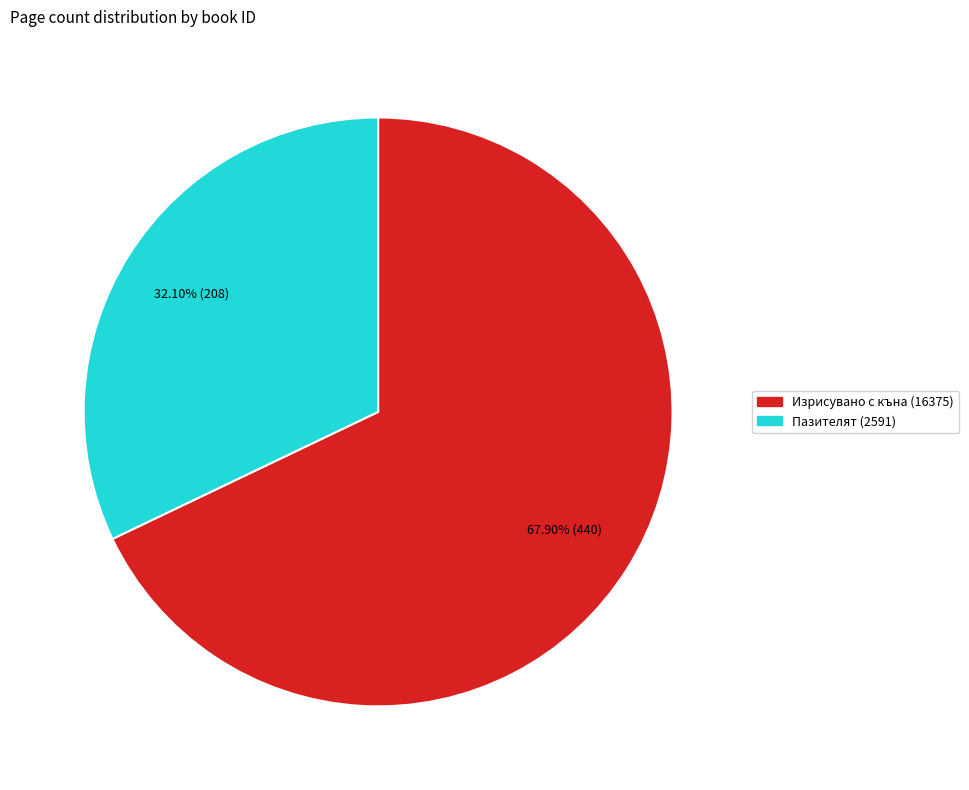

Approximately how many times larger is the value at Пазителят (2591) compared to Изрисувано с къна (16375)?

0.5